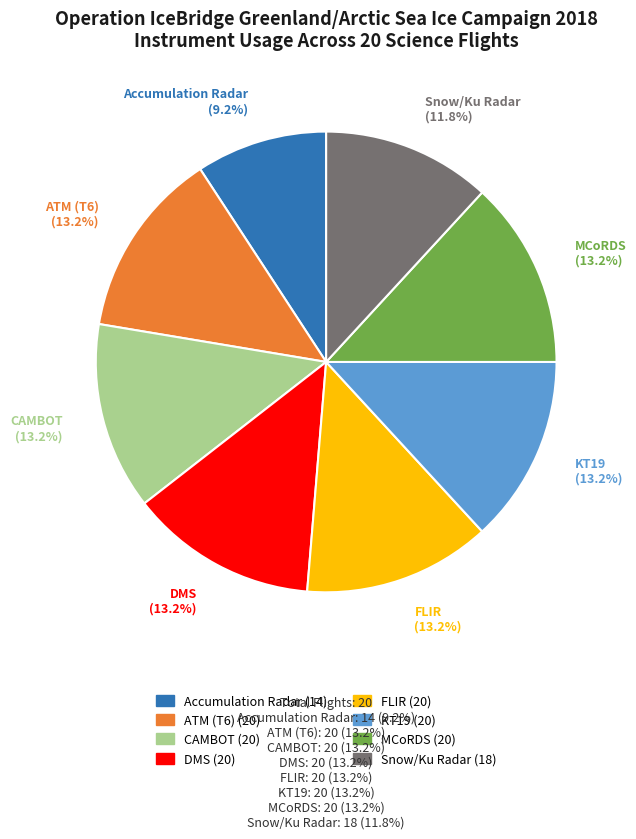

The CAMBOT slice represents 13% of the pie. True or false?

True